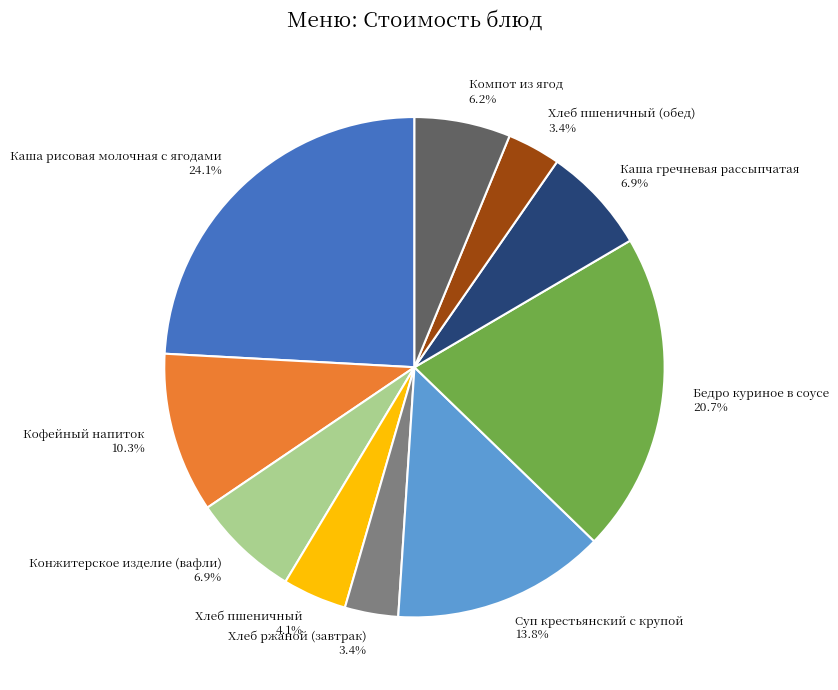

How many segments does this pie chart have?

10